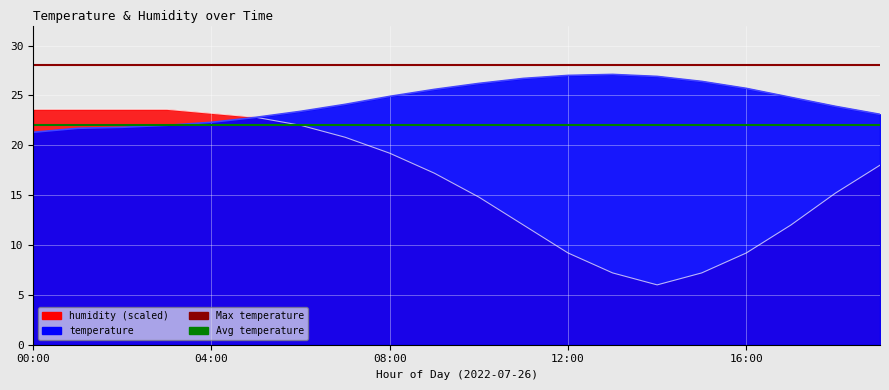

What is the average value of the Max temperature series?

28